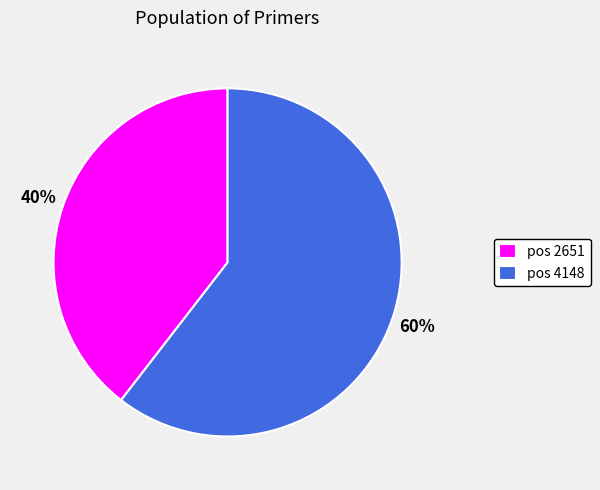

Is the sum of pos 2651 and pos 4148 greater than half?

Yes